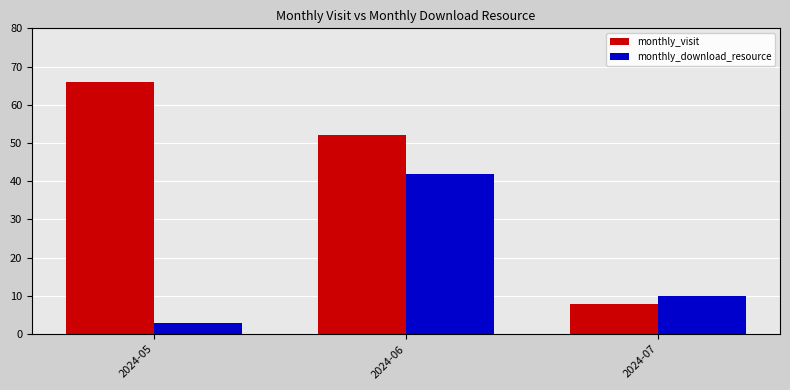

The monthly_download_resource series shows 10 at 2024-07. True or false?

True